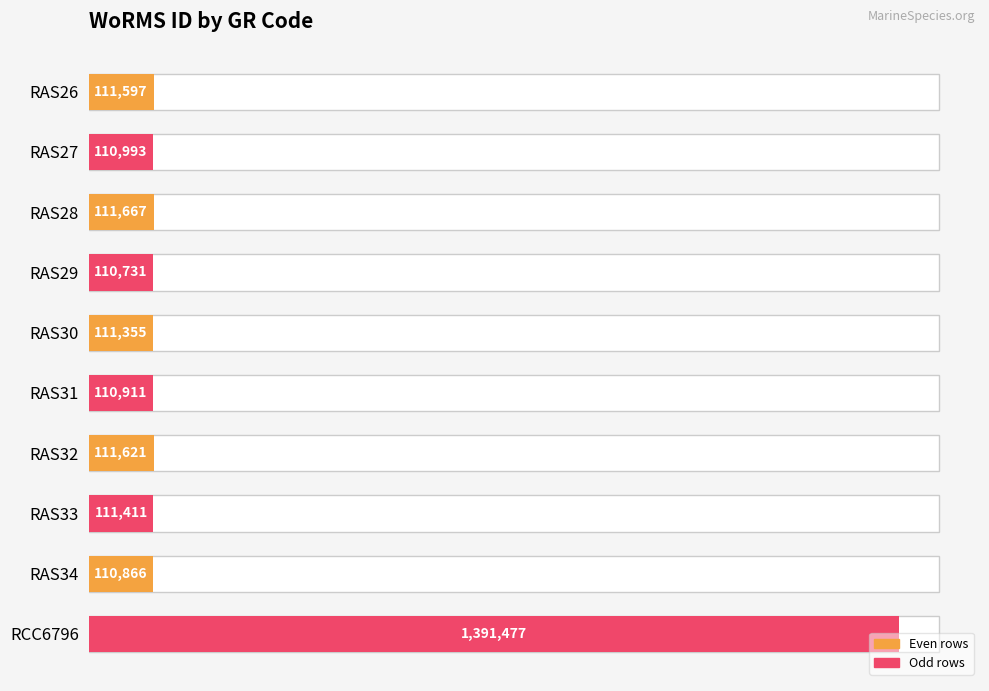

What value does the data have at RAS32, to the nearest 10?

111620